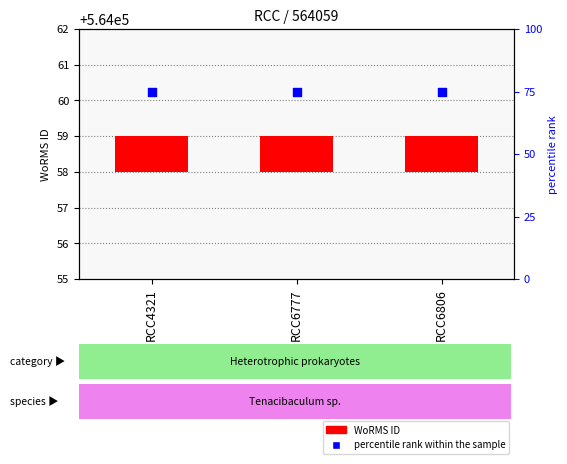

At which category is the sum across all series the highest?

RCC4321